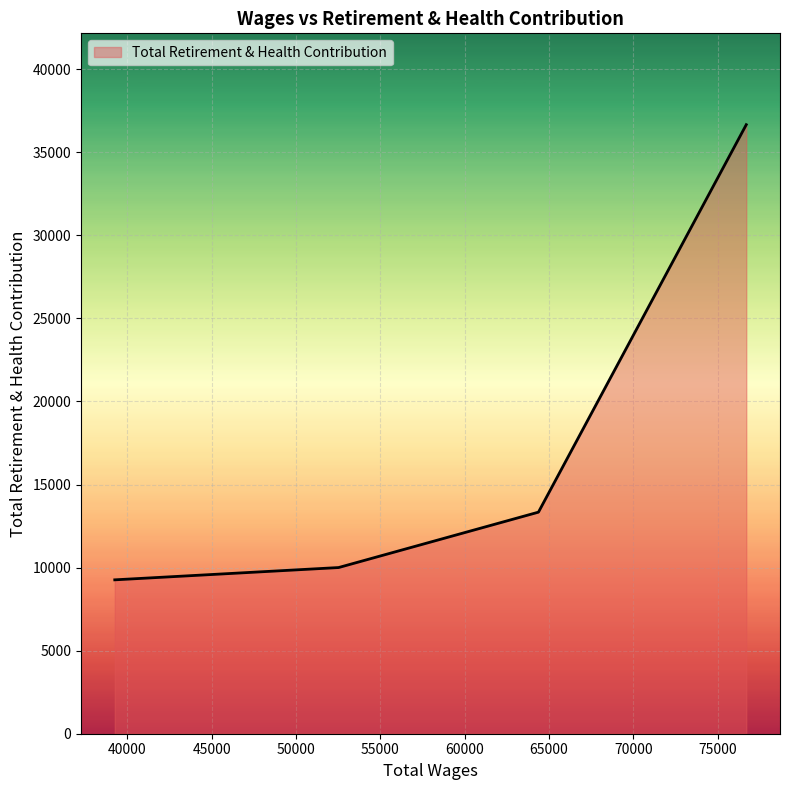

What is the sum of all values?

69257